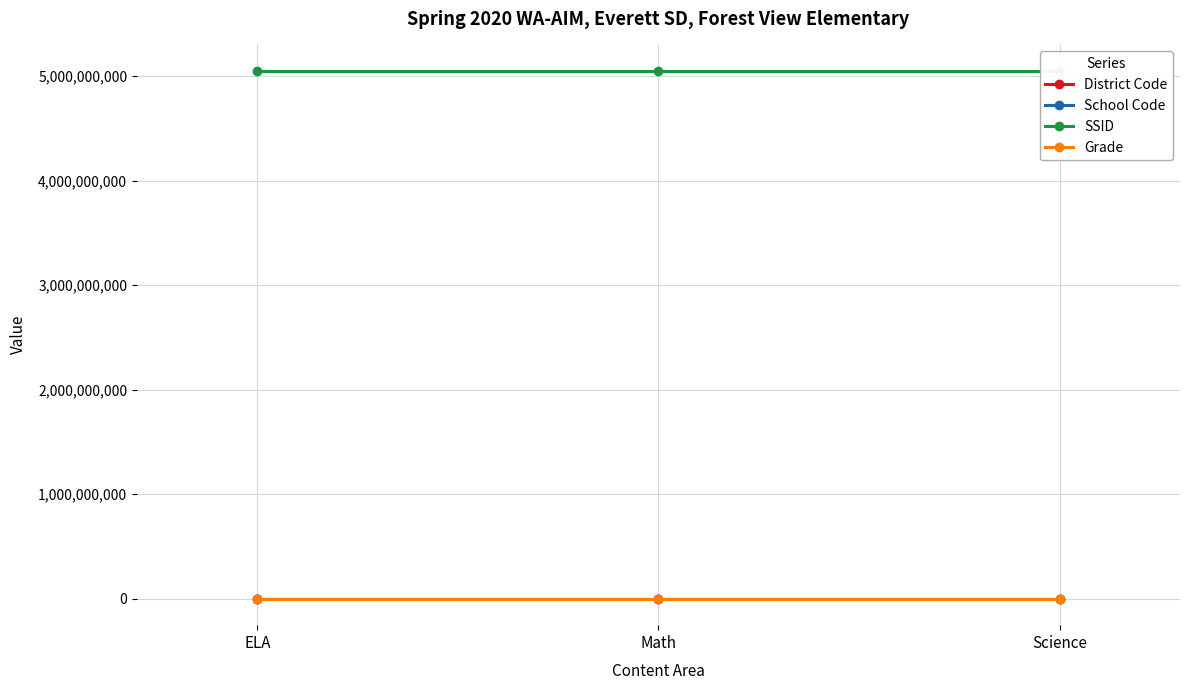

What is the label of the 2nd point from the left?

Math